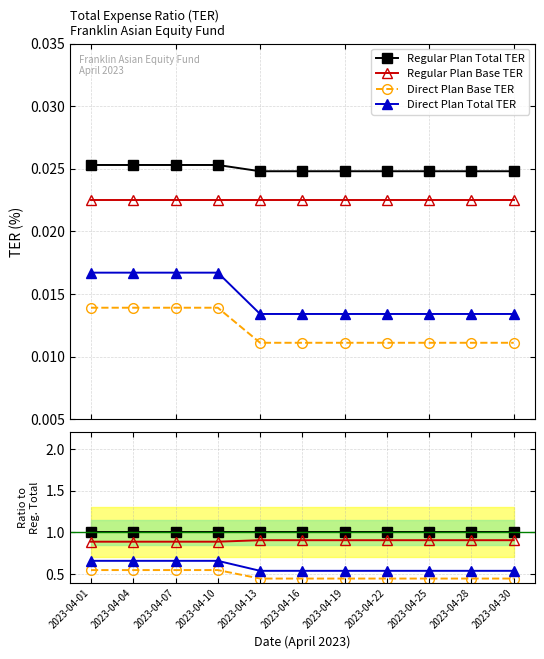

List the labels in order of Direct Plan Total TER value, smallest first.

2023-04-13, 2023-04-16, 2023-04-19, 2023-04-22, 2023-04-25, 2023-04-28, 2023-04-30, 2023-04-01, 2023-04-04, 2023-04-07, 2023-04-10